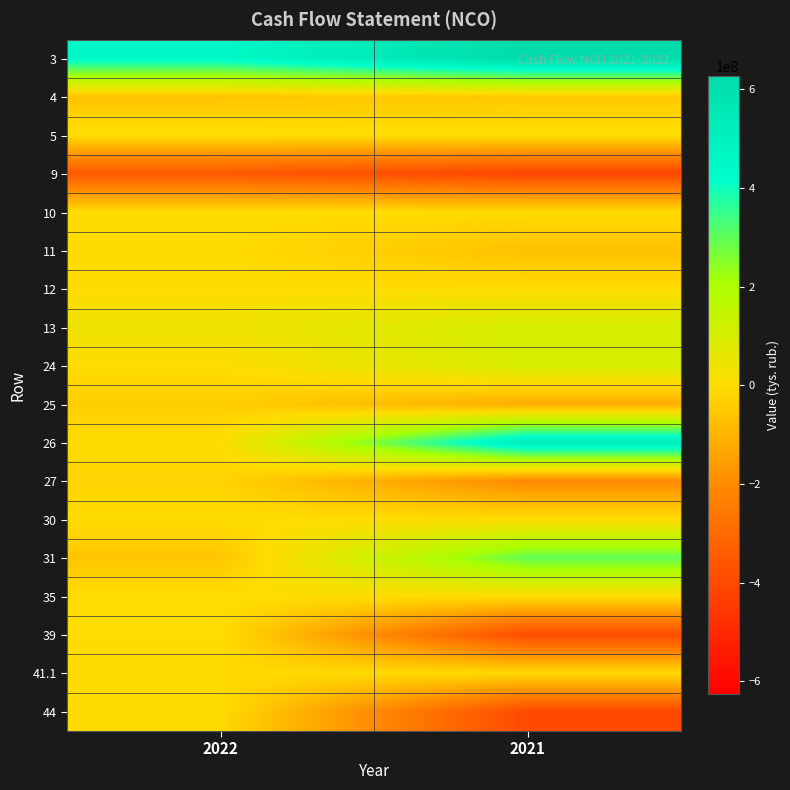

Reading right to left, extract all data points from this chart.

3: 2021=626393962.1	2022=446685638.1
4: 2021=-47663601.2	2022=-58479814.1
5: 2021=7144450.7	2022=6737028.7
9: 2021=-411219114.2	2022=-353567261.5
10: 2021=-1854769.8	2022=-1489342.1
11: 2021=-67594583.0	2022=-861287.7
12: 2021=-1097510.7	2022=-1596321.6
13: 2021=104108833.8	2022=37428639.7
24: 2021=101063000.0	2022=0.0
25: 2021=-118320000.0	2022=-34790460.6
26: 2021=520801688.1	2022=0.0
27: 2021=-206000000.0	2022=-21750073.8
30: 2021=0.0	2022=-16632.2
31: 2021=297544688.1	2022=-56557166.7
35: 2021=0.0	2022=3098999.0
39: 2021=-391300000.0	2022=0.0
41.1: 2021=-7886599.2	2022=-5257732.8
44: 2021=-399186599.2	2022=-2158733.8